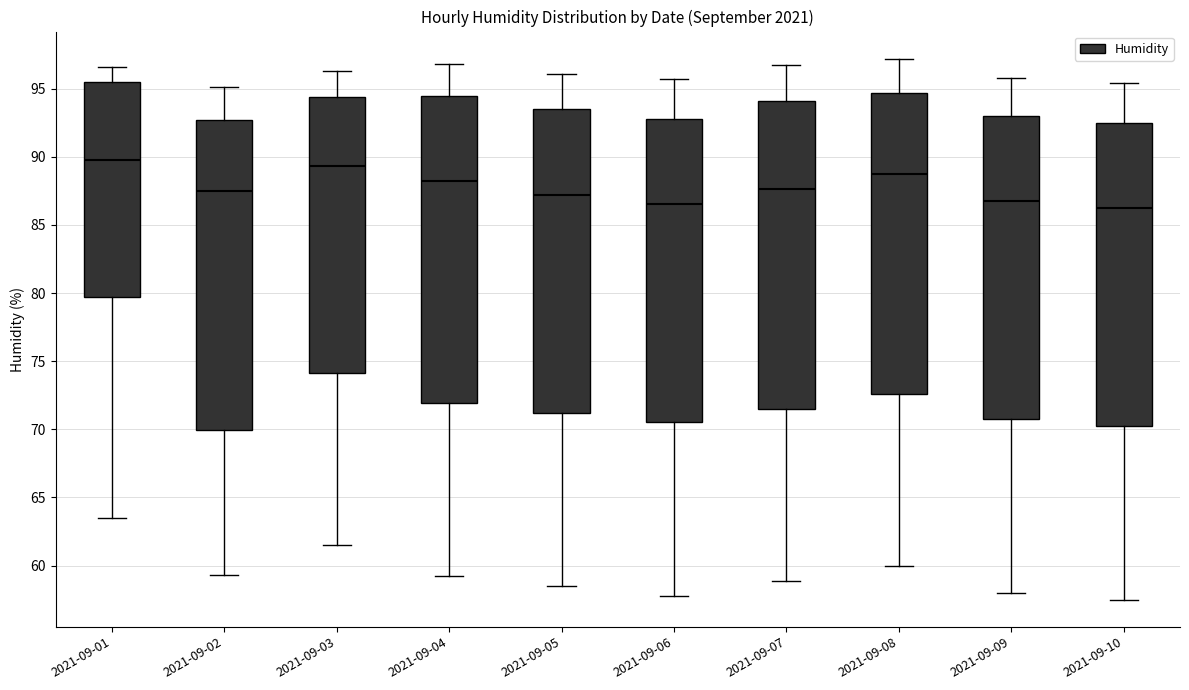

Where is the lower edge of the box for 2021-09-03 on the y-axis? The values are not printed on the chart, so give them approximately, as read against the axis.

74.0